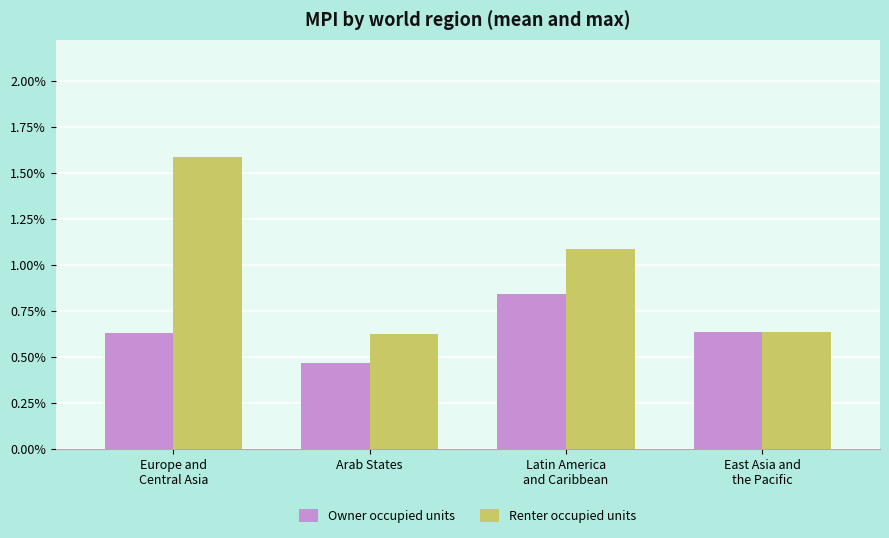

Which category has the lowest value in the Owner occupied units series?

Arab States